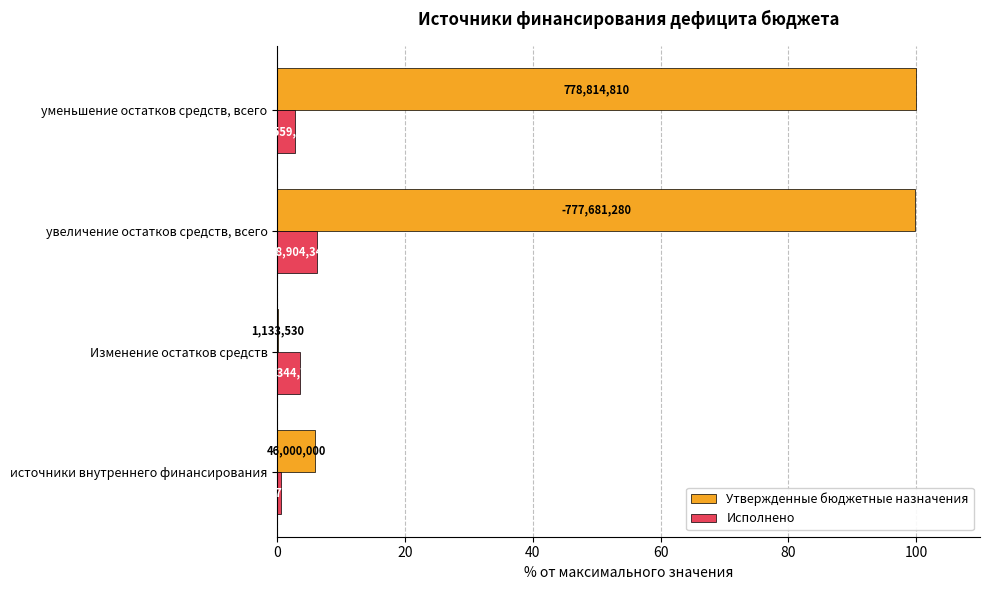

What are all the series names shown in the legend?

Утвержденные бюджетные назначения, Исполнено